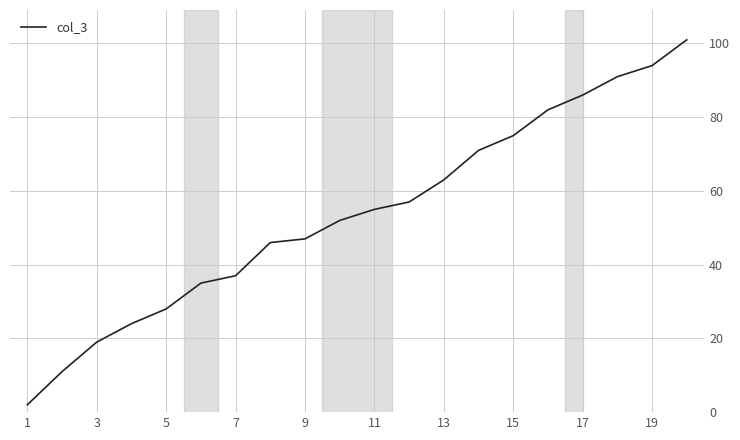

How many lines are shown in the chart?

1